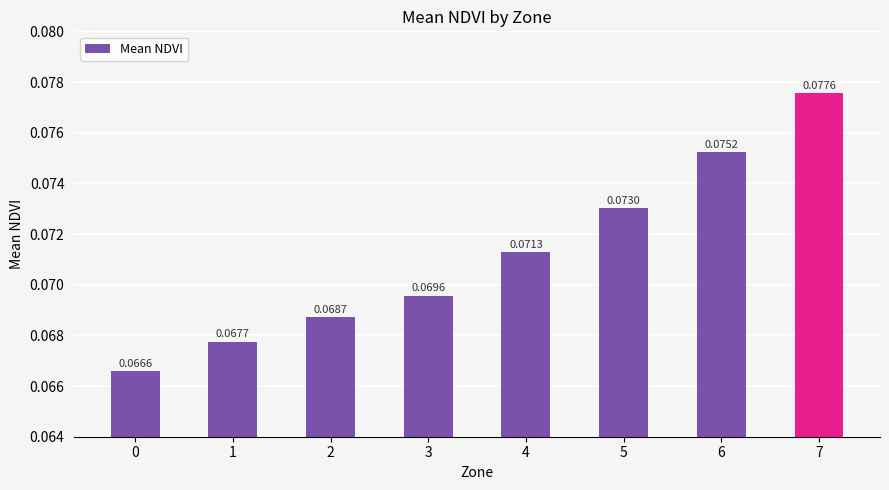

How many bars are there in total?

8